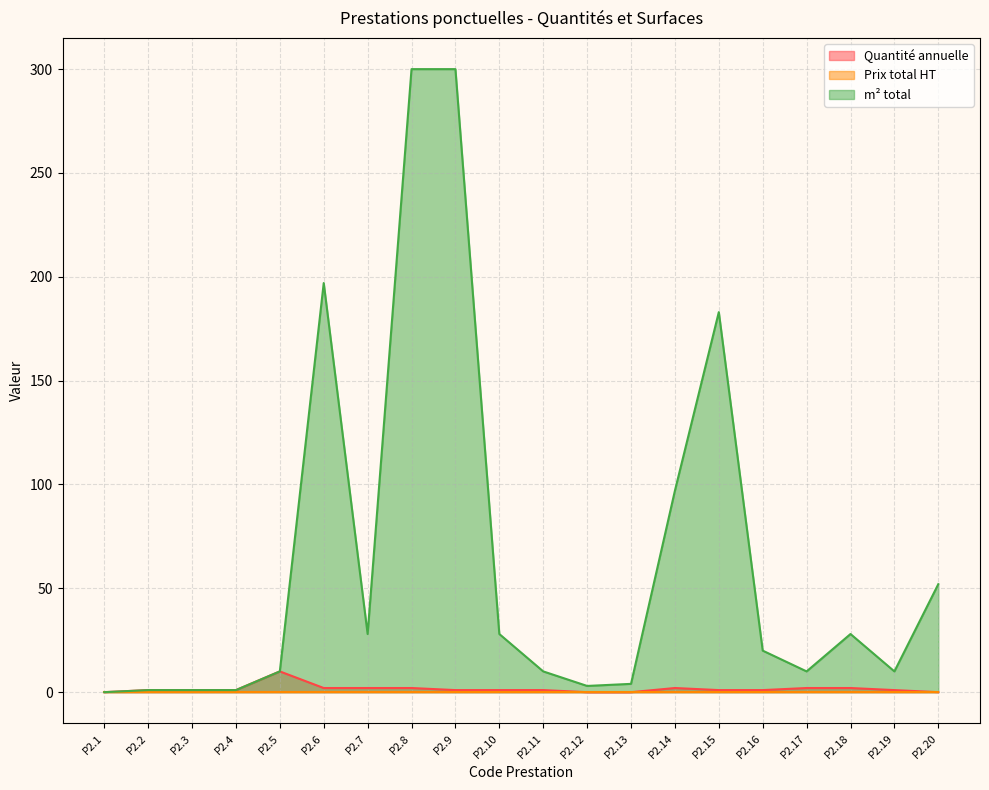

Rank the categories by Quantité annuelle value from lowest to highest.

P2.1, P2.12, P2.13, P2.20, P2.2, P2.3, P2.4, P2.9, P2.10, P2.11, P2.15, P2.16, P2.19, P2.6, P2.7, P2.8, P2.14, P2.17, P2.18, P2.5